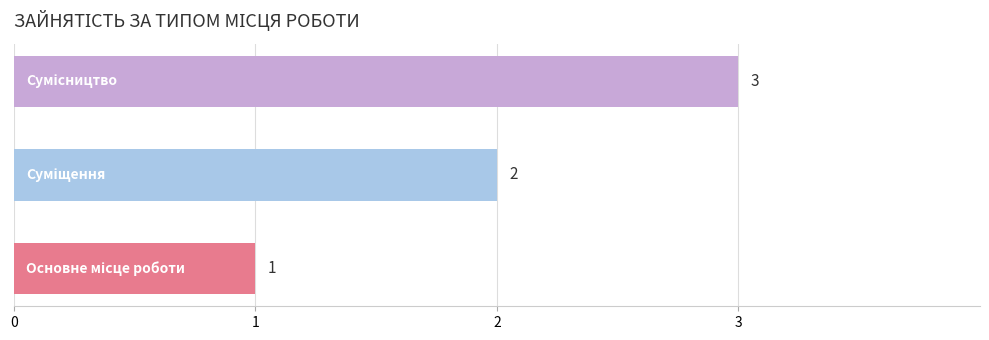

Are the bars grouped side by side (vs. stacked)?

No